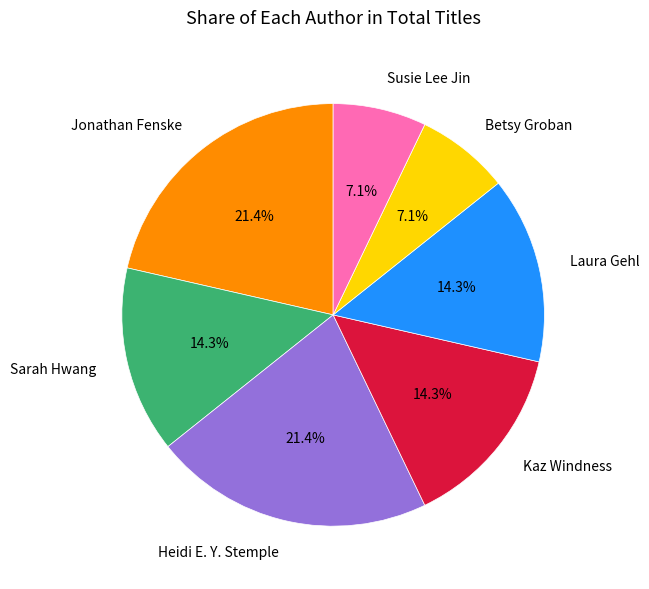

Which has a higher value, Laura Gehl or Jonathan Fenske?

Jonathan Fenske